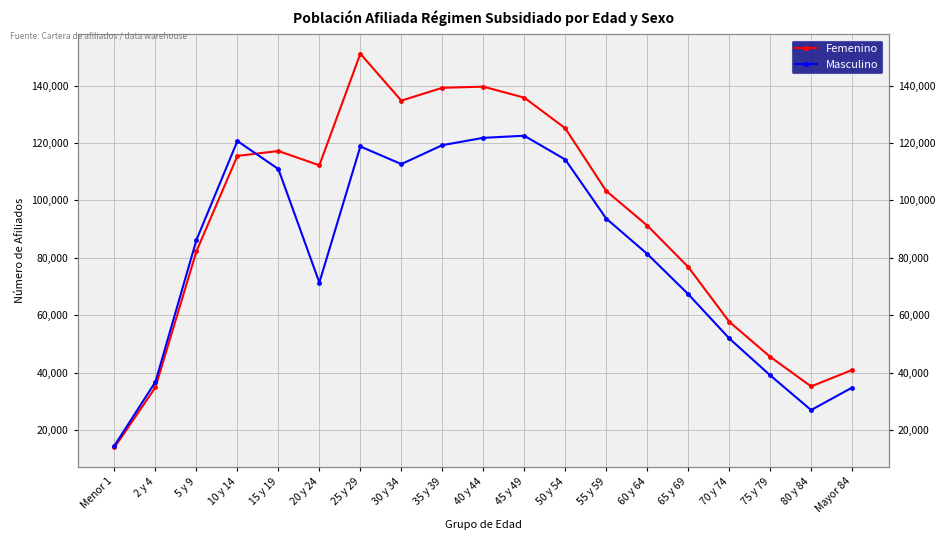

What is the difference between the second highest and second lowest values in the Masculino series?

94804